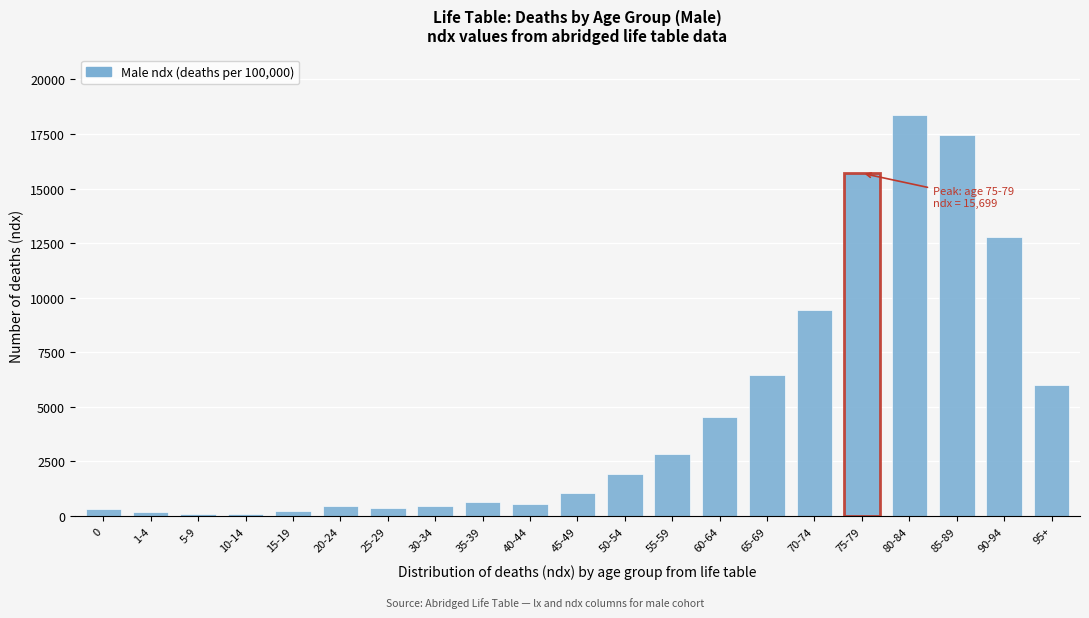

What is the difference between the maximum and minimum values?

18301